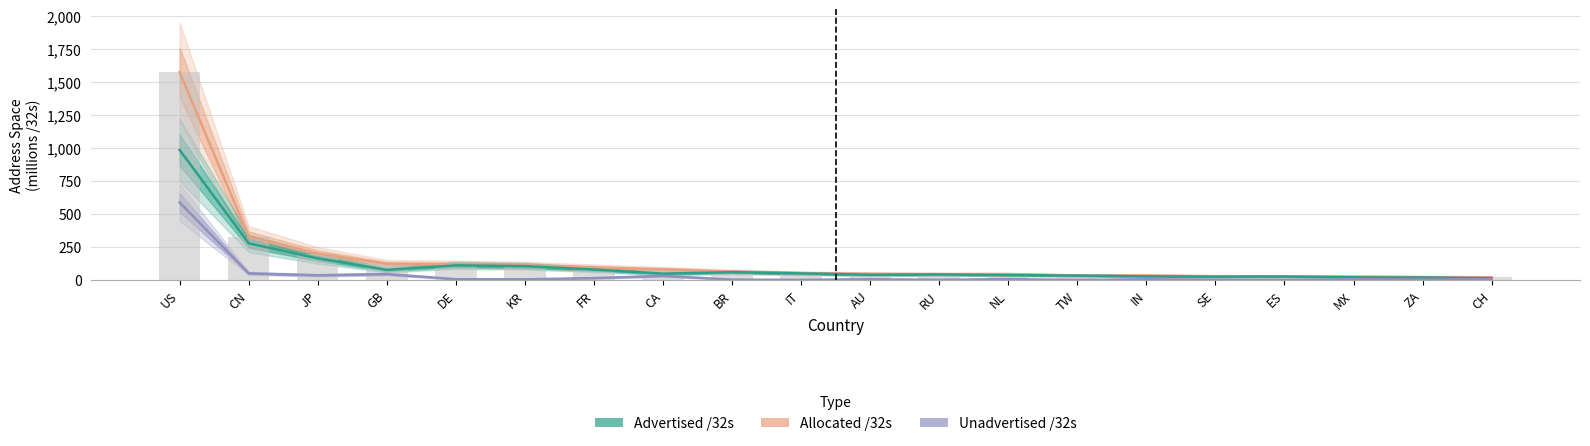

What are all the series names shown in the legend?

Allocated /32s, Advertised /32s, Unadvertised /32s